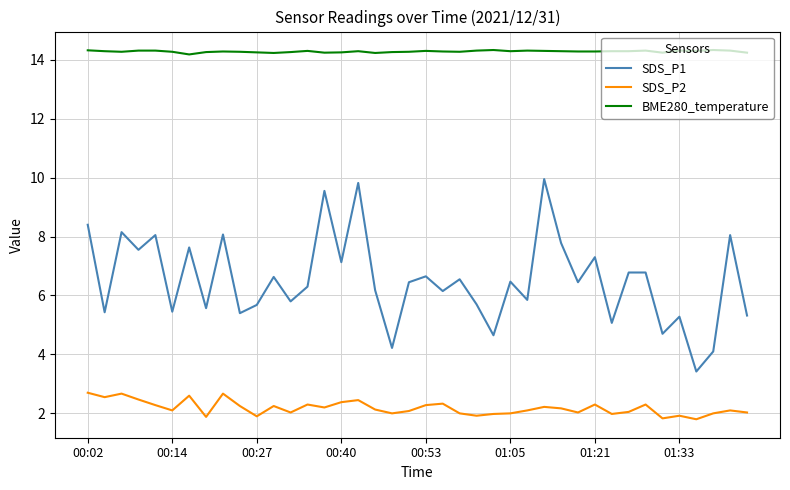

How many BME280_temperature values are between 14 and 15?

40